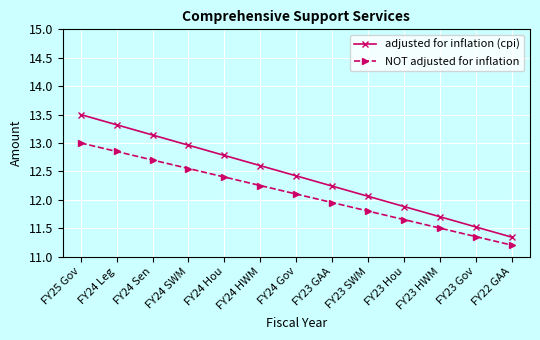

What is the approximate value of adjusted for inflation (cpi) at FY24 Leg?

13.3